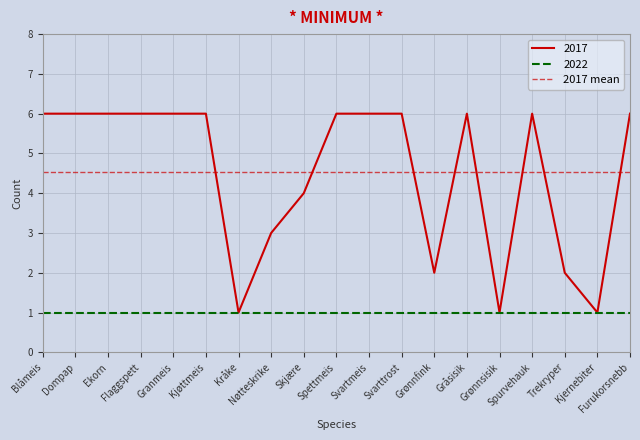

How many interior local valleys (lower than both neighbors) does the data have?

4